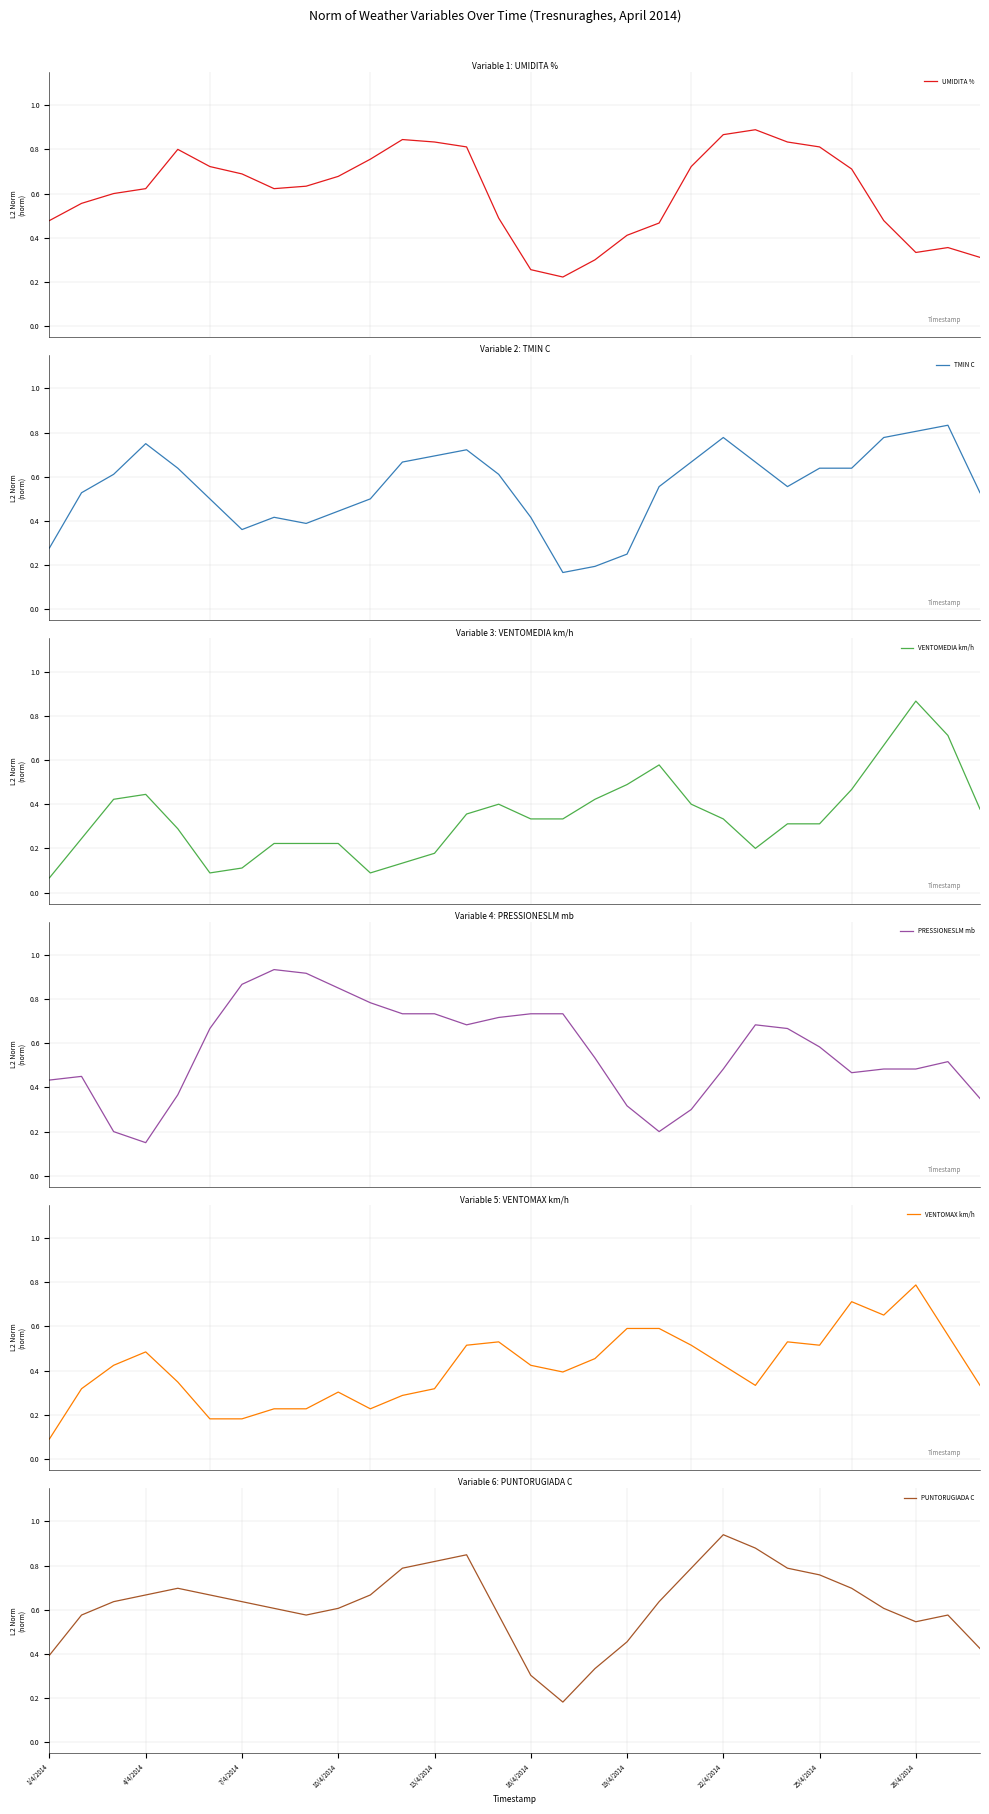

At how many categories does at least one series exceed 0?

30